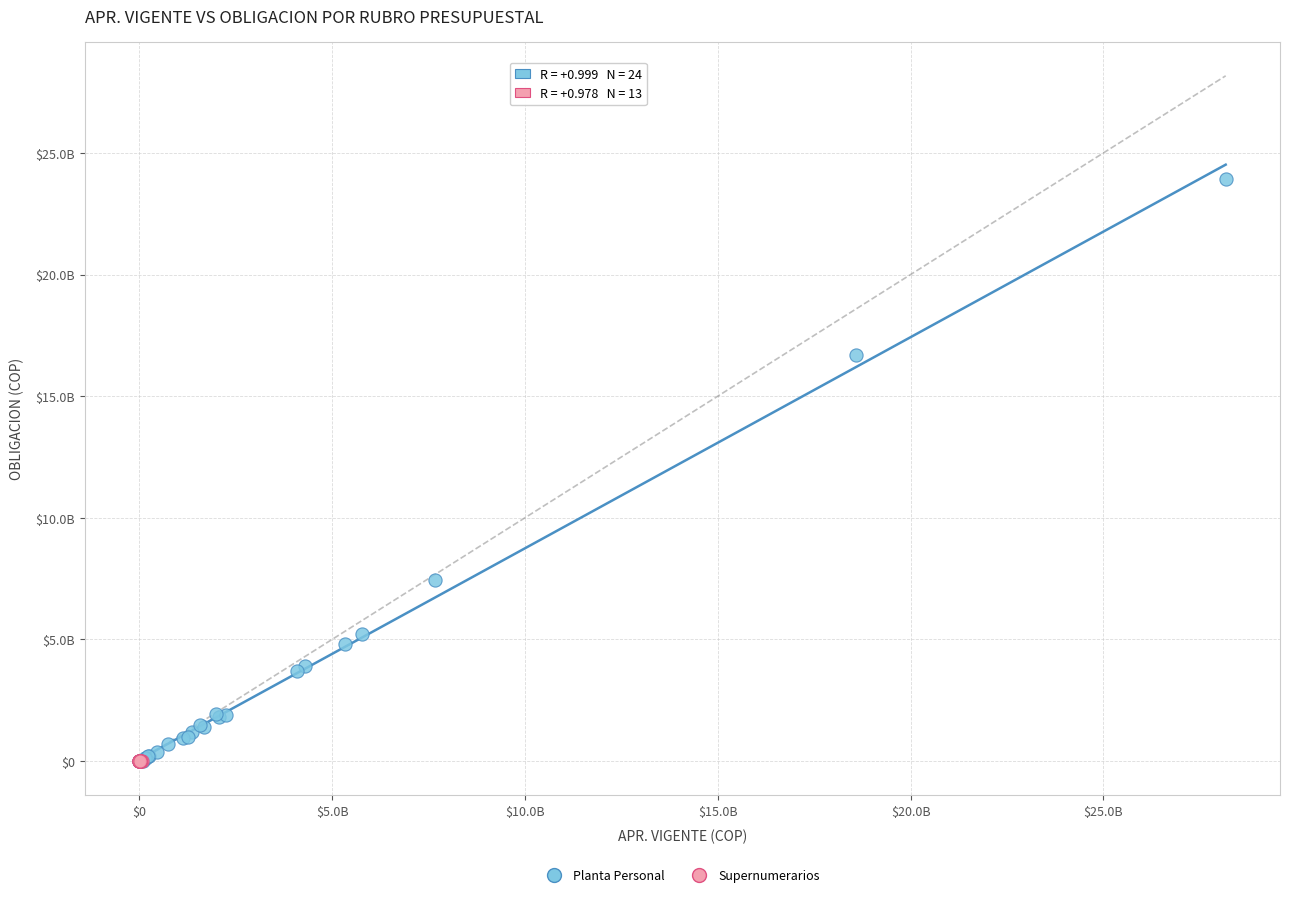

Which series contains the highest Y value?

Planta Personal